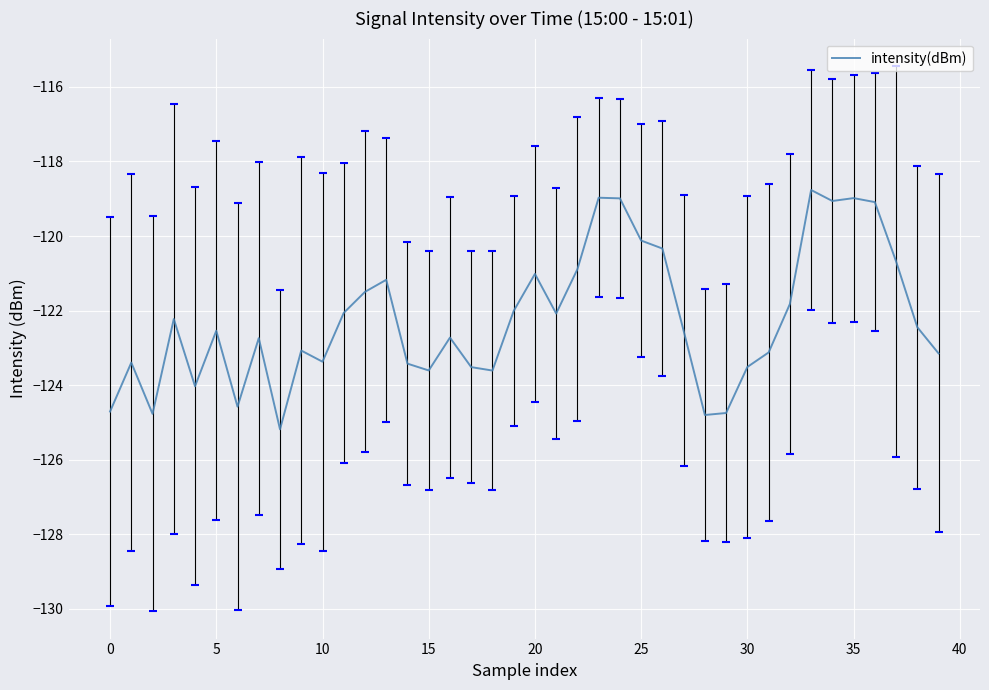

Is this an area chart (filled region under the line)?

No